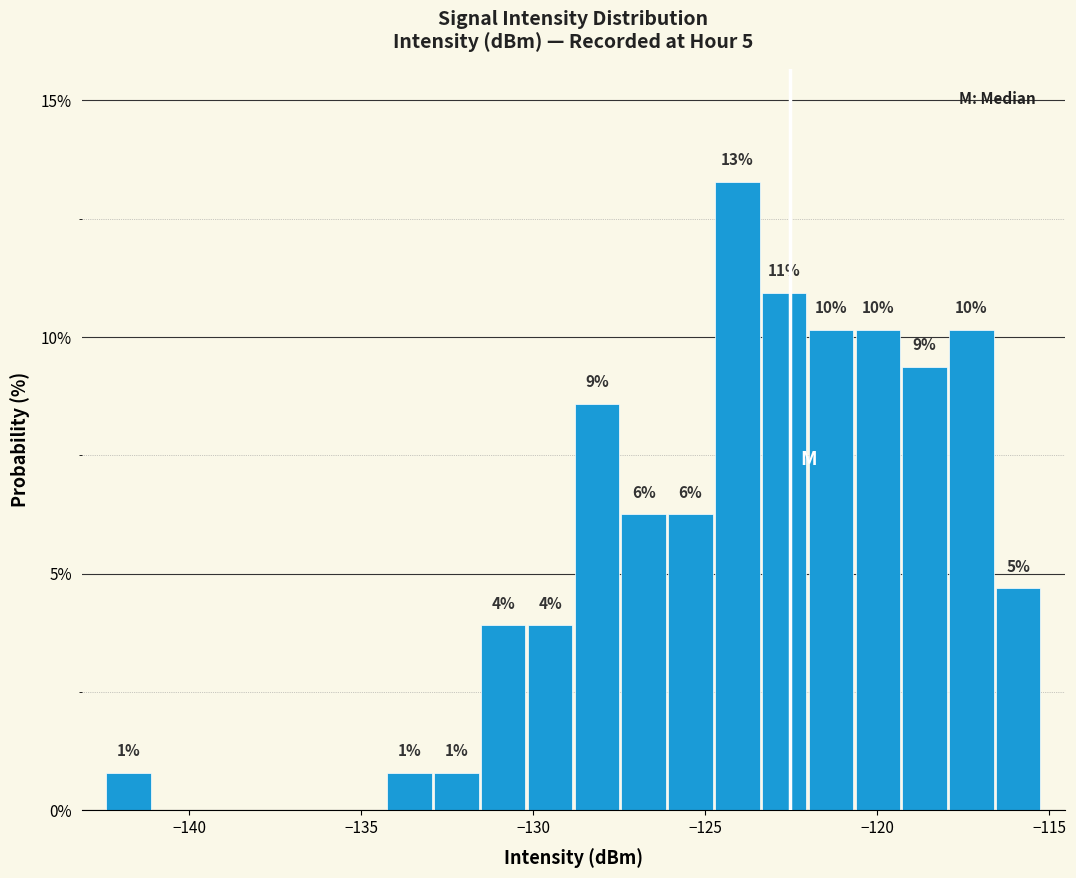

Around what value on the x-axis is the tallest bar? Give the approximate position of its centre, as read against the axis.

-124.0